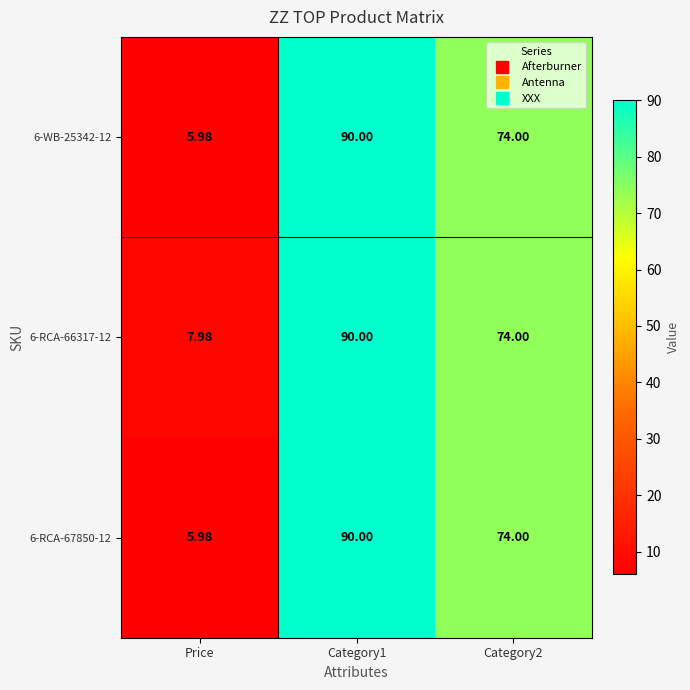

Which category has the lowest value in the 6-RCA-67850-12 series?

Price